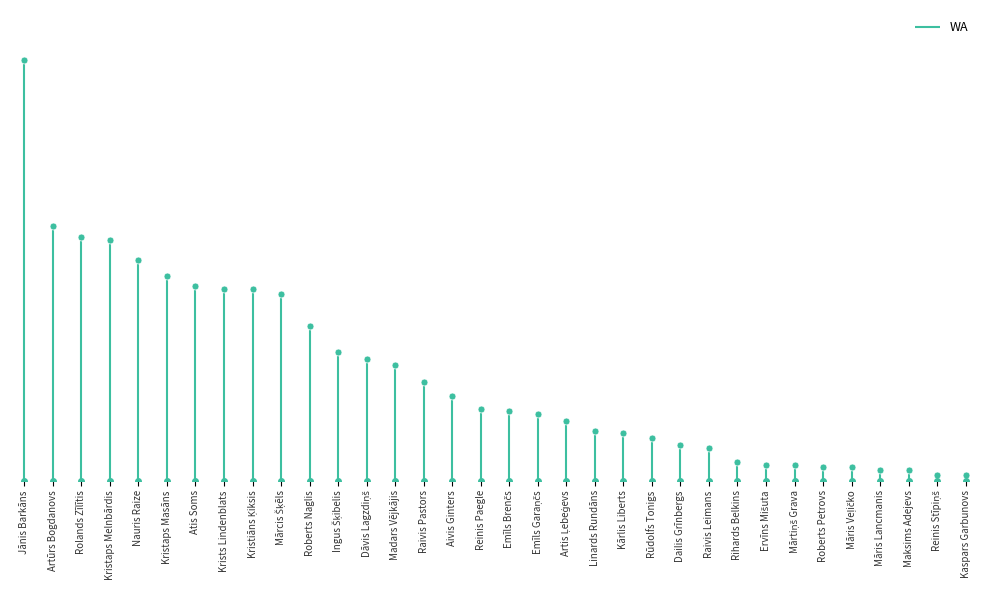

List the labels in order of value, largest first.

Jānis Barkāns, Artūrs Bogdanovs, Rolands Zīlītis, Kristaps Melnbārdis, Nauris Raize, Kristaps Masāns, Atis Soms, Krists Lindenblats, Kristiāns Ķiksis, Mārcis Šķēls, Roberts Naglis, Ingus Šķibelis, Dāvis Lagzdiņš, Madars Vējkājis, Raivis Pastors, Aivis Ginters, Reinis Paegle, Emīls Brenčs, Emīls Garaņčs, Artis Ļebeģevs, Linards Rundāns, Kārlis Liberts, Rūdolfs Tonigs, Dailis Grīnbergs, Raivis Leimans, Rihards Belkins, Ervīns Mišuta, Mārtiņš Grava, Roberts Petrovs, Māris Veļičko, Māris Lancmanis, Maksims Adejevs, Reinis Stīpiņš, Kaspars Garbunovs